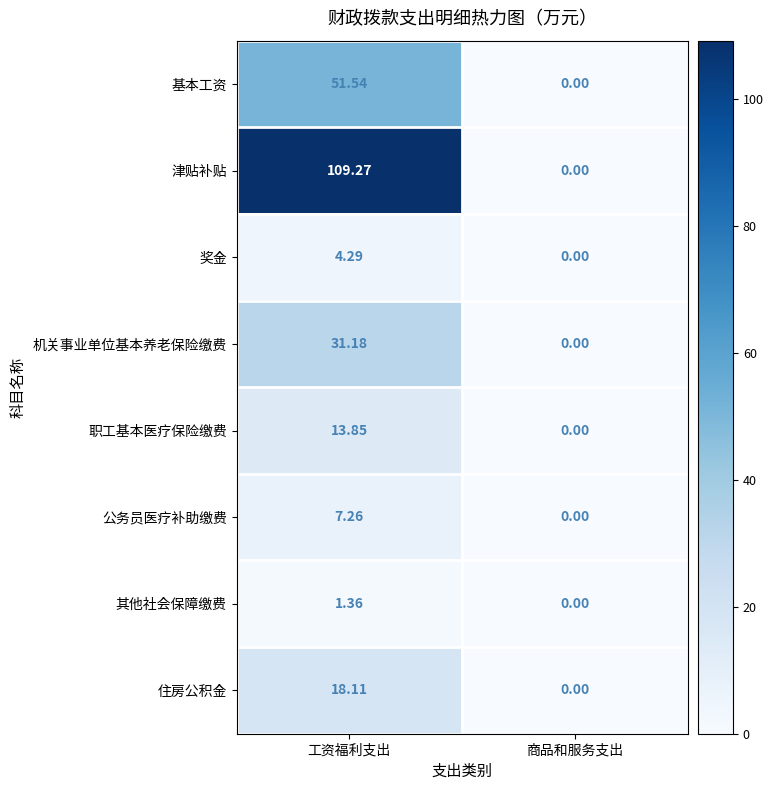

At which label is 公务员医疗补助缴费 closest to 3?

商品和服务支出